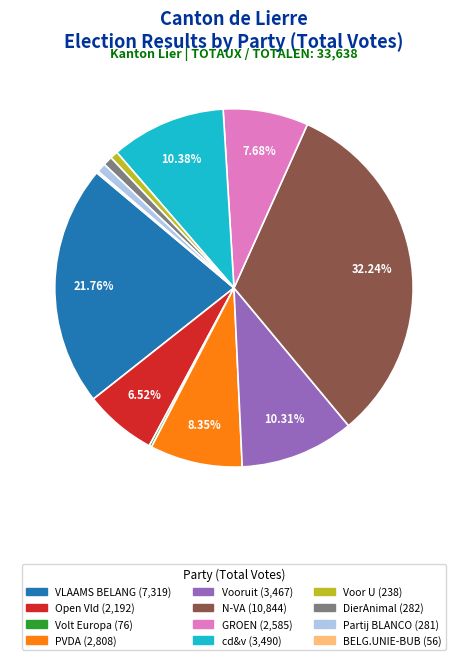

What percentage is the Voor U slice, to the nearest percent?

1%